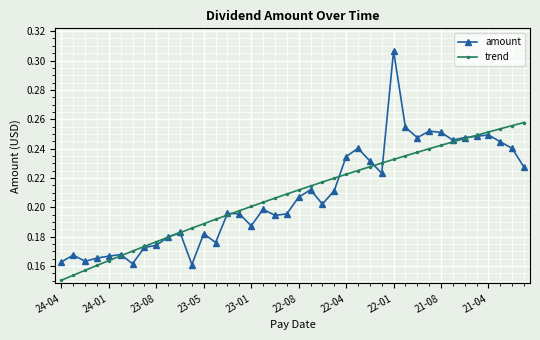

What are all the series names shown in the legend?

amount, trend